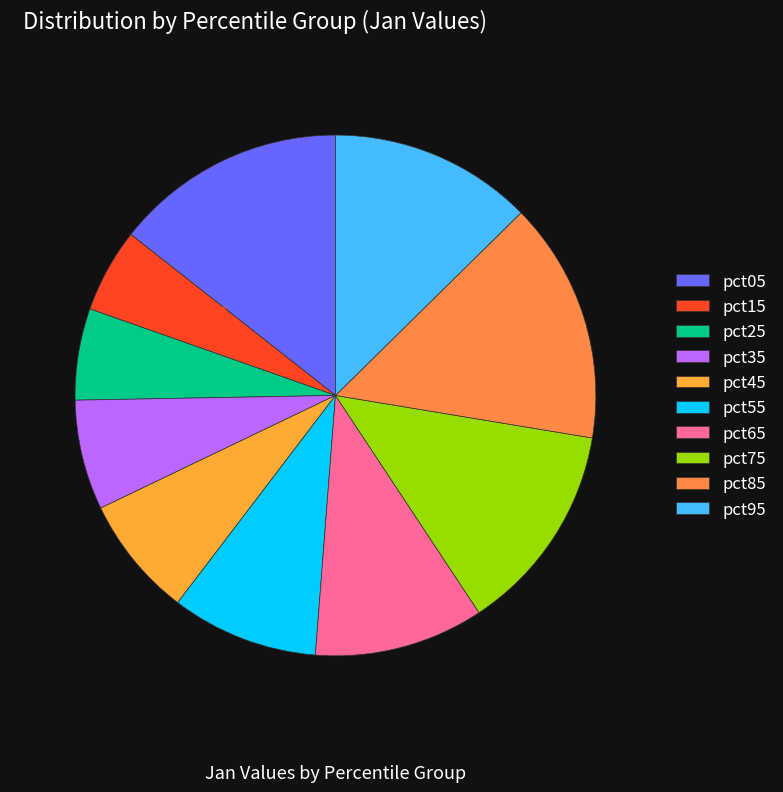

Does pct05 represent more than half of the total?

No